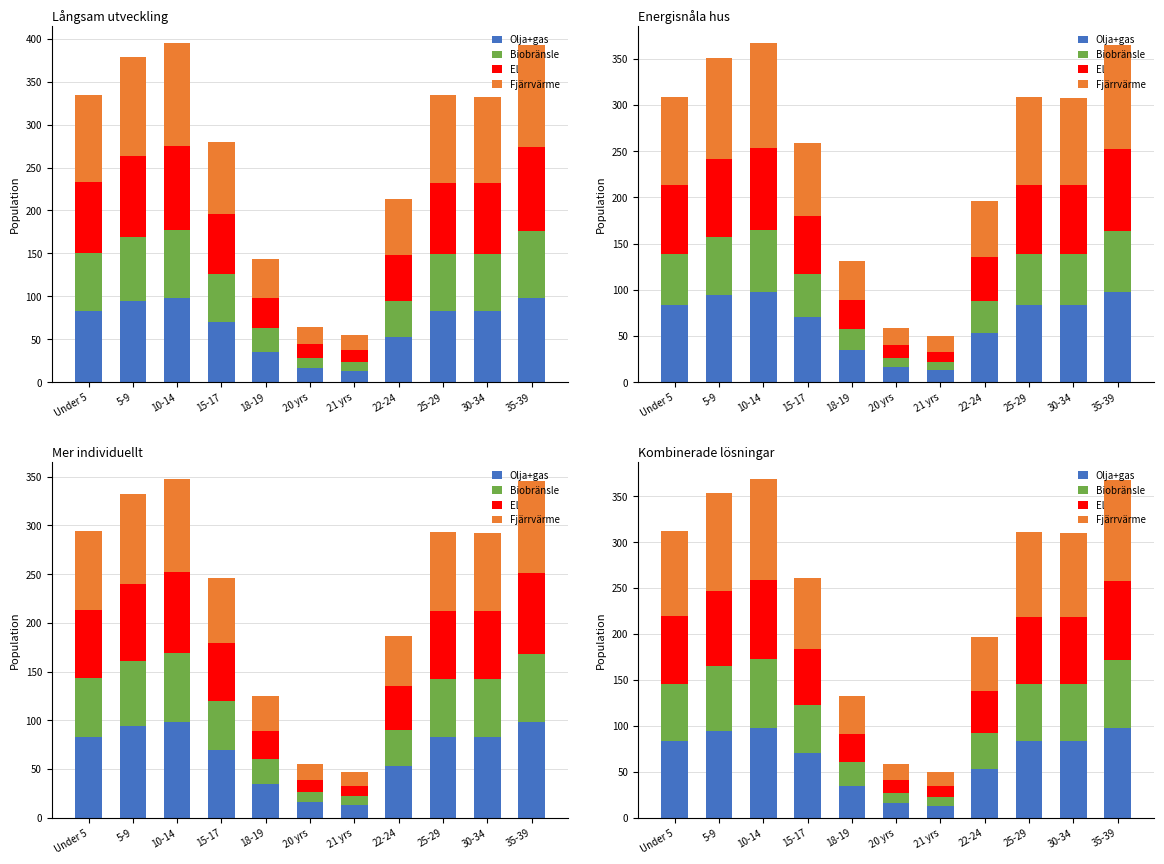

The value of Biobränsle at 22-24 is 68. True or false?

False